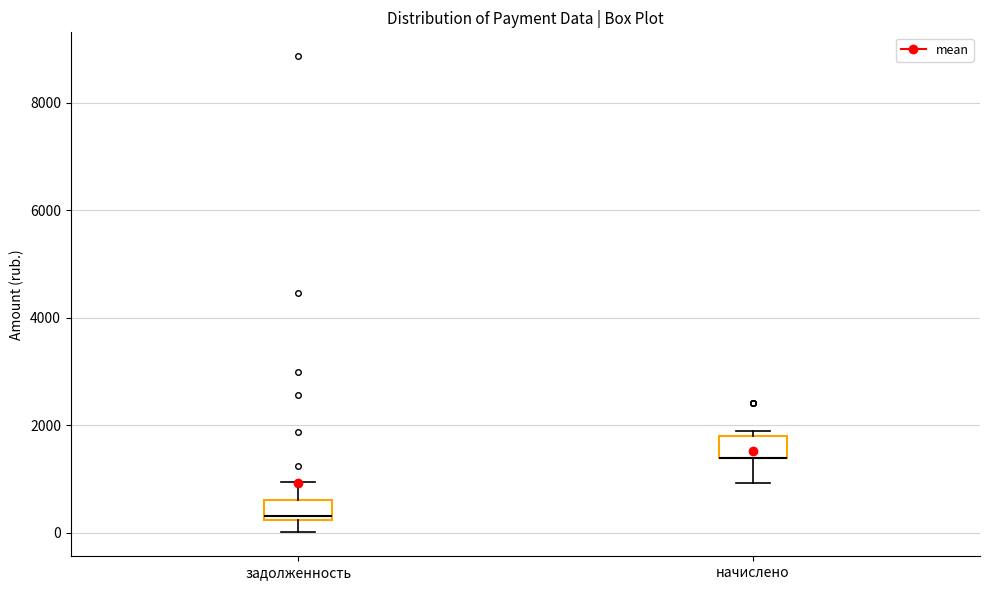

Reading left to right, read every box against the y-axis: the position of its median line, the range the box covers, and the ends of its whiskers. The values are not printed on the chart, so give them approximately, as read against the axis.

задолженность: median 400, box 200 to 600, whiskers 0 to 1000
начислено: median 1400 (drawn on the box's lower edge), box 1400 to 1800, whiskers 1000 to 1800 (just above the box's upper edge)